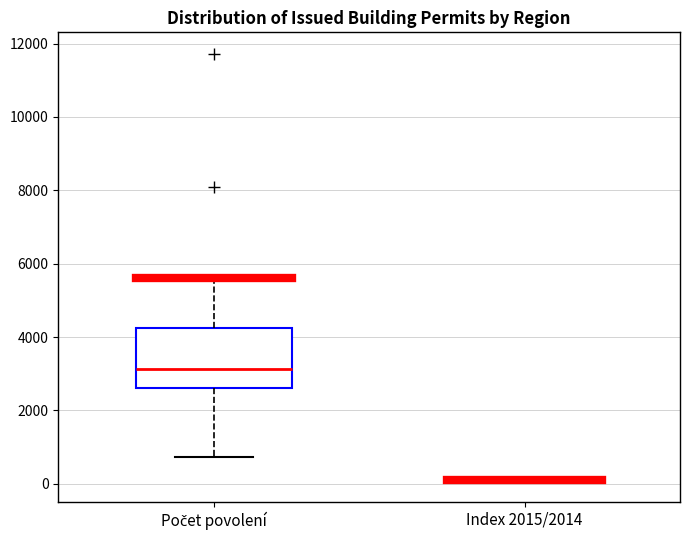

Reading left to right, transcribe this box plot: for each box, give where its median line is, the range the box spans, and where its two whiskers end, as read against the y-axis. The values are not printed on the chart, so give them approximately, as read against the axis.

Počet povolení: median 3200, box 2600 to 4200, whiskers 800 to 5600
Index 2015/2014: box collapsed to a line at 0, whiskers 0 to 200